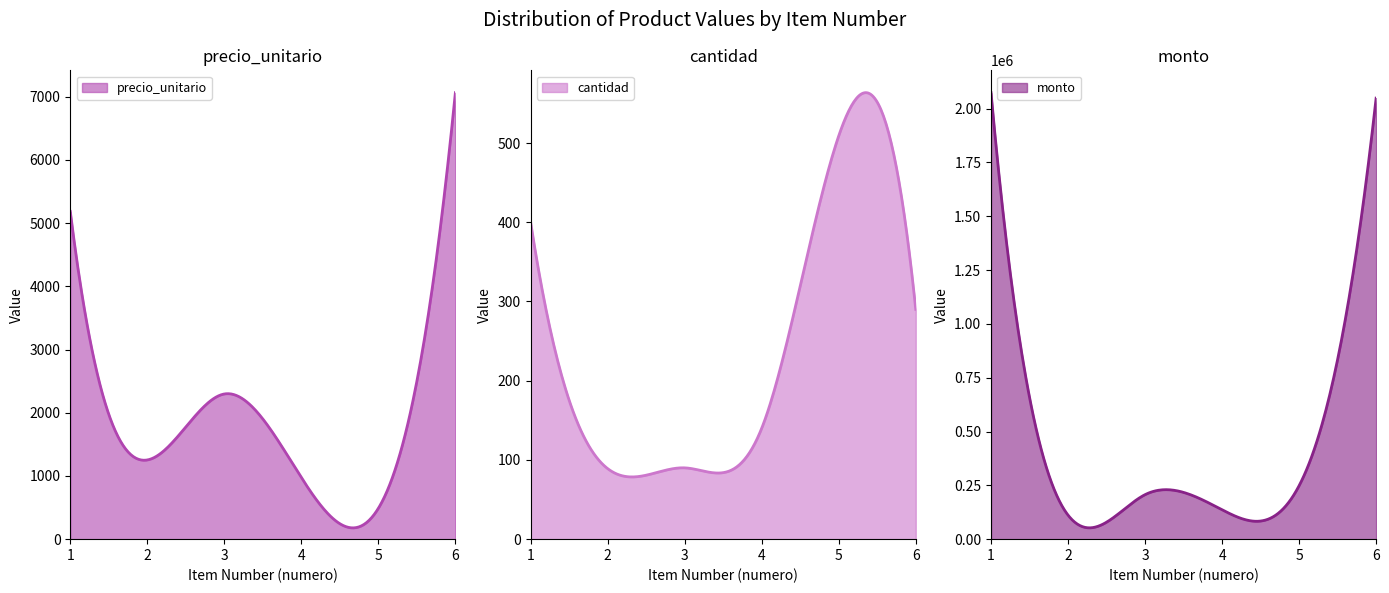

What is the difference between the highest and lowest values at 5?

247904